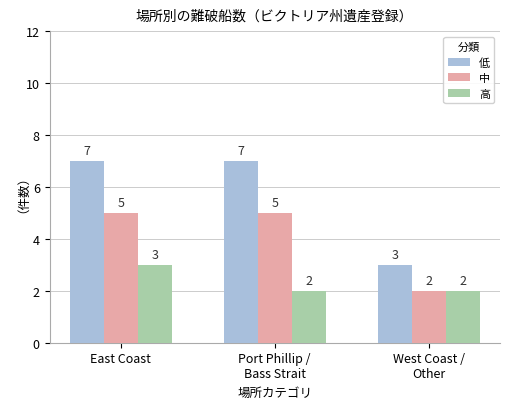

Does the chart contain stacked bars?

No